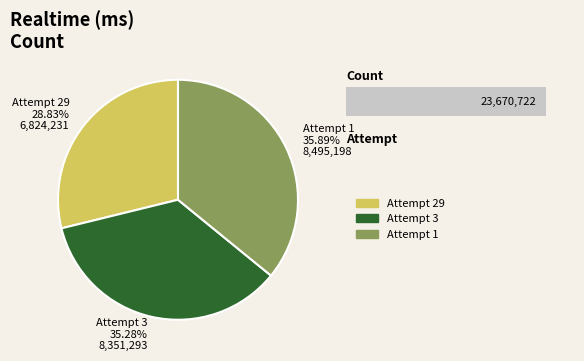

Rank the categories by value from highest to lowest.

Attempt 1, Attempt 3, Attempt 29